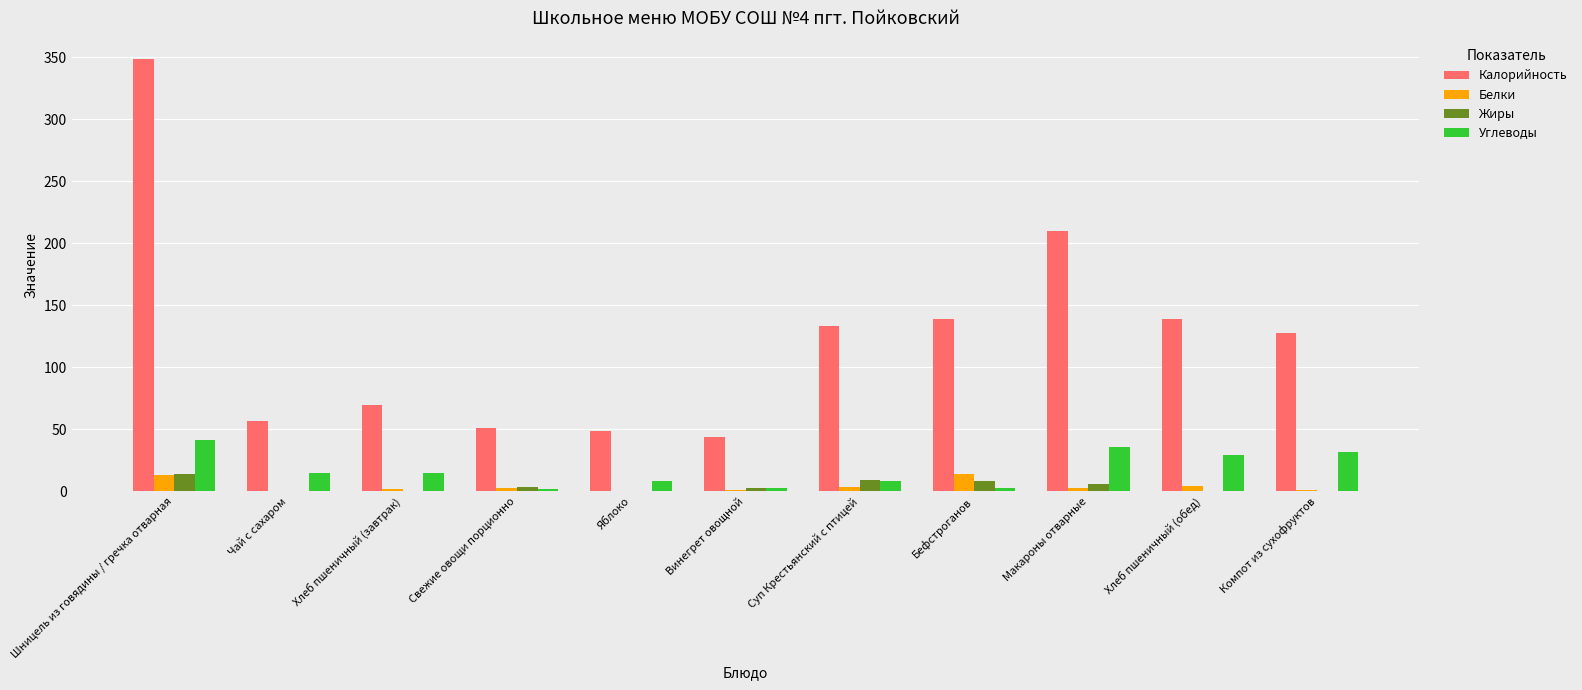

What is the total value across all series at Шницель из говядины / гречка отварная?

416.4